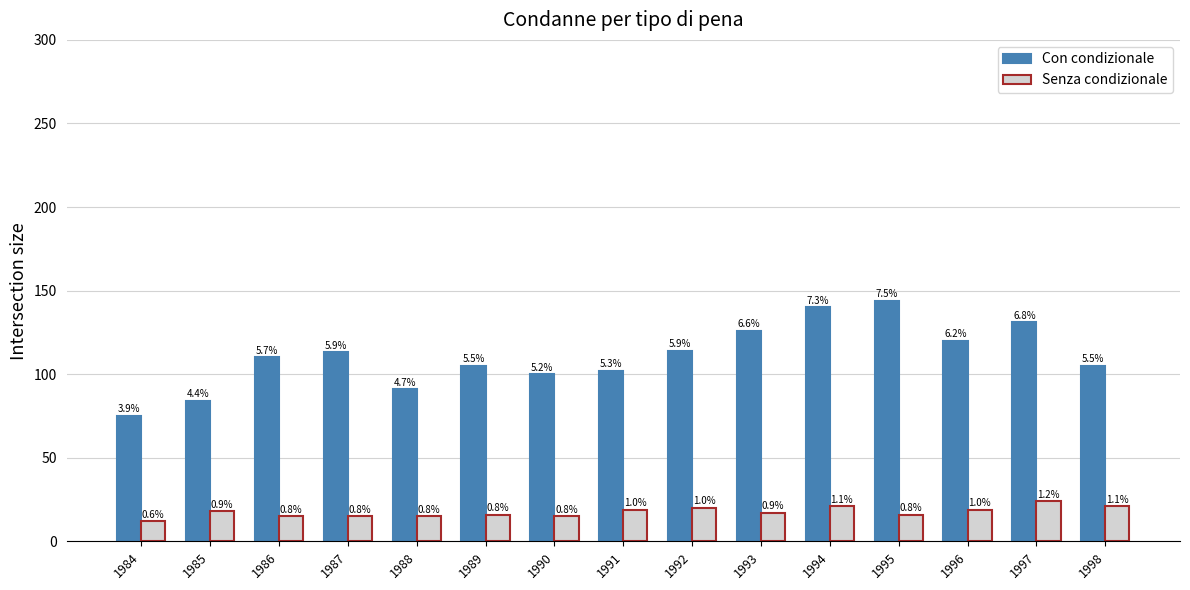

What are all the series names shown in the legend?

Con condizionale, Senza condizionale